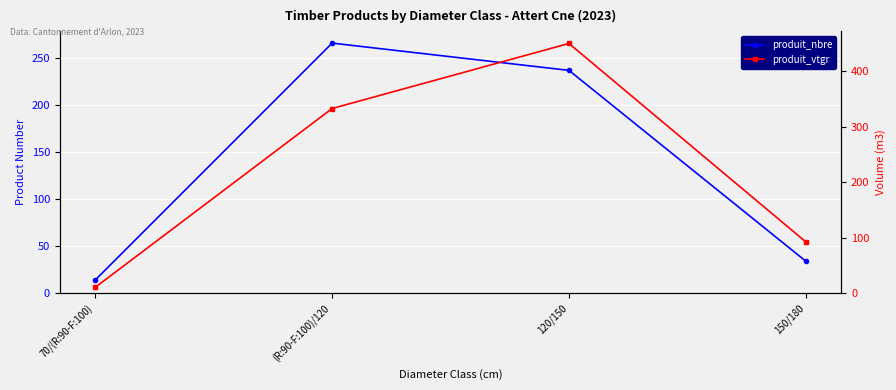

Where does the produit_vtgr series first go above 332?

(R:90-F:100)/120